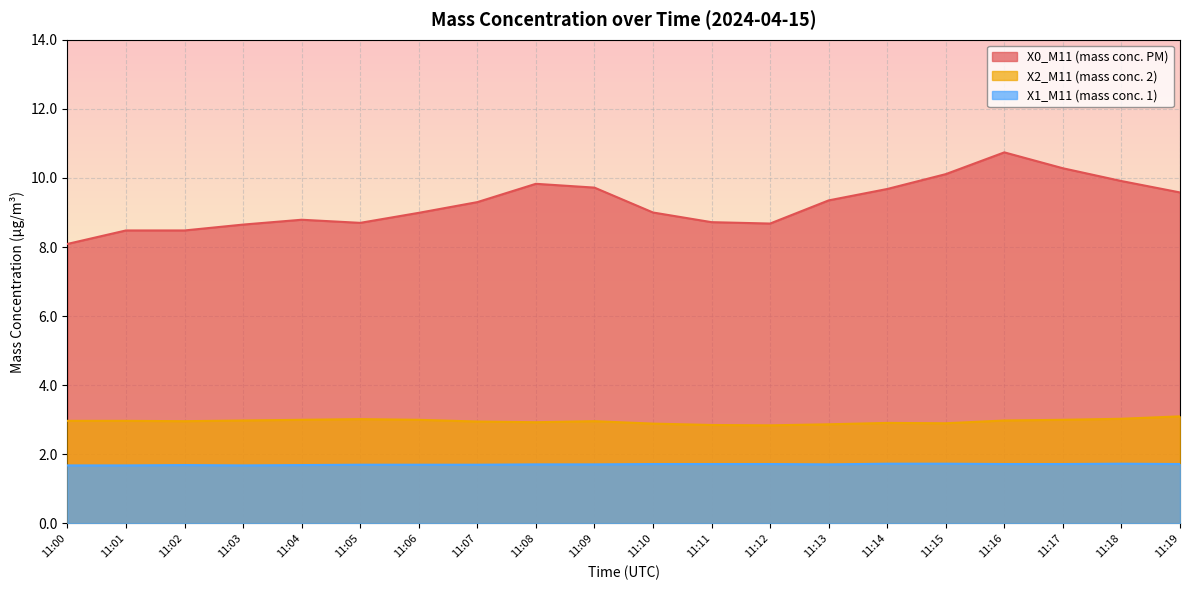

True or false: X2_M11 (mass conc. 2) has more than 2 points higher than both neighbors.

True